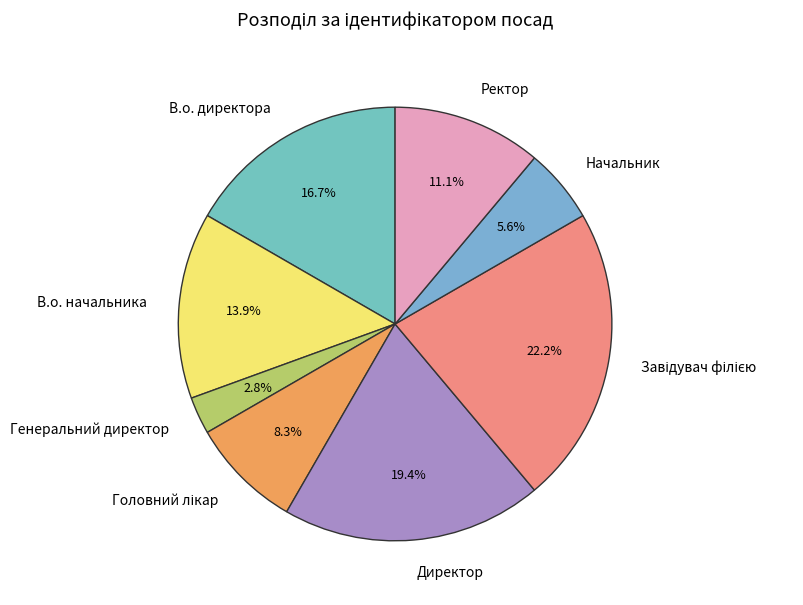

Approximately how many times larger is the value at Начальник compared to В.о. директора?

0.3